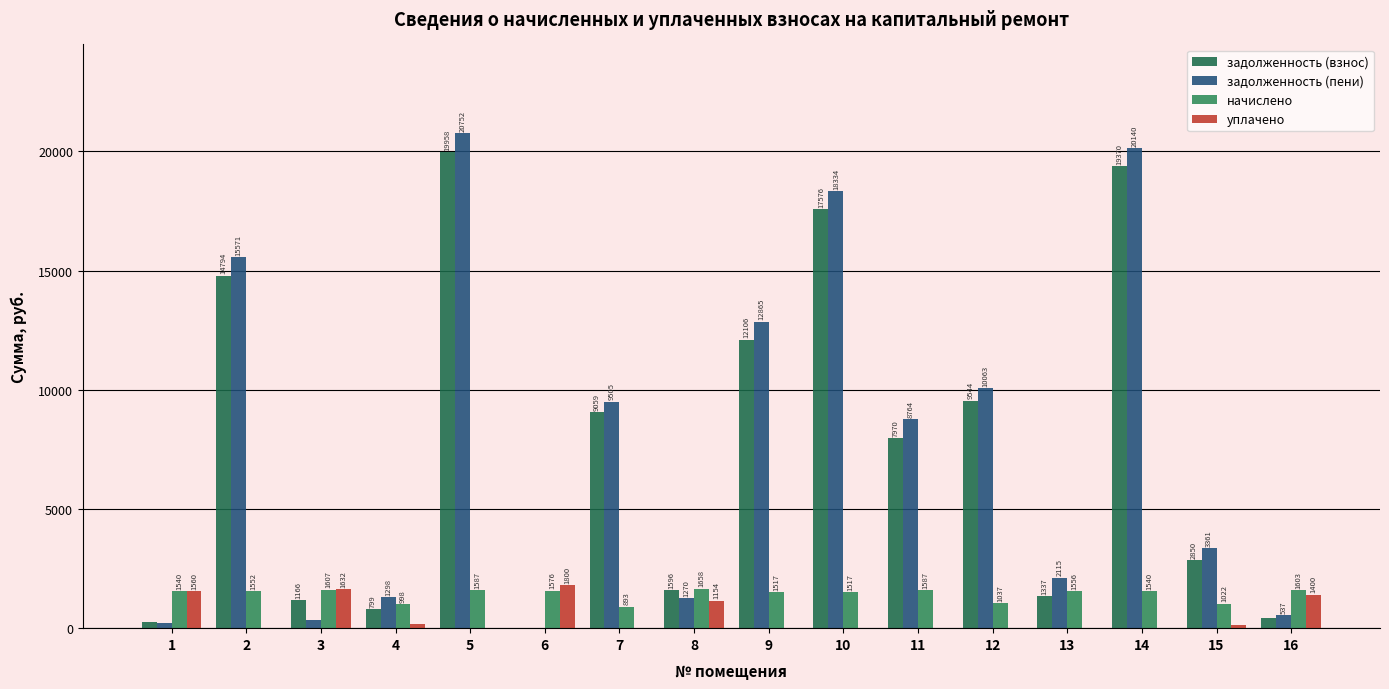

What is the total value across all series at 16?

3975.9